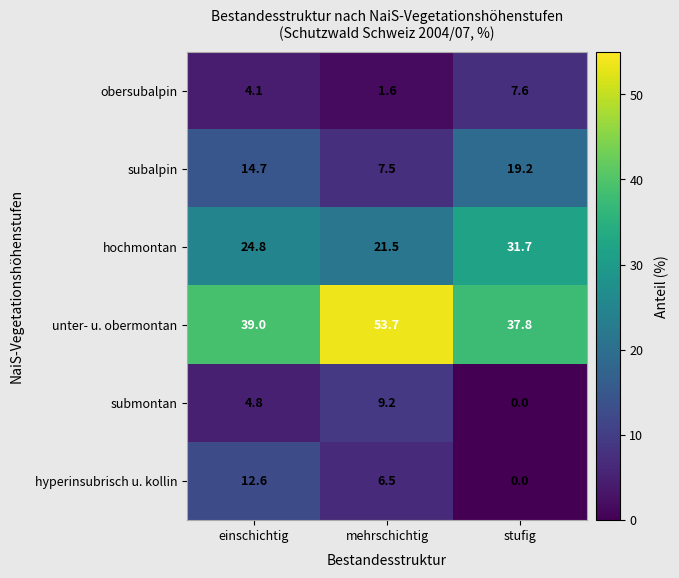

Rank the series at einschichtig from highest to lowest value.

unter- u. obermontan, hochmontan, subalpin, hyperinsubrisch u. kollin, submontan, obersubalpin